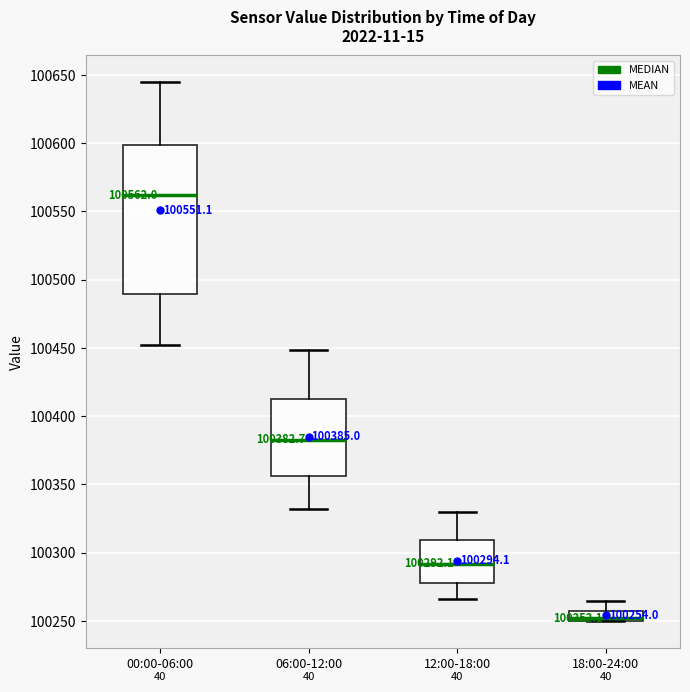

Which box has the lowest median line?

18:00-24:00